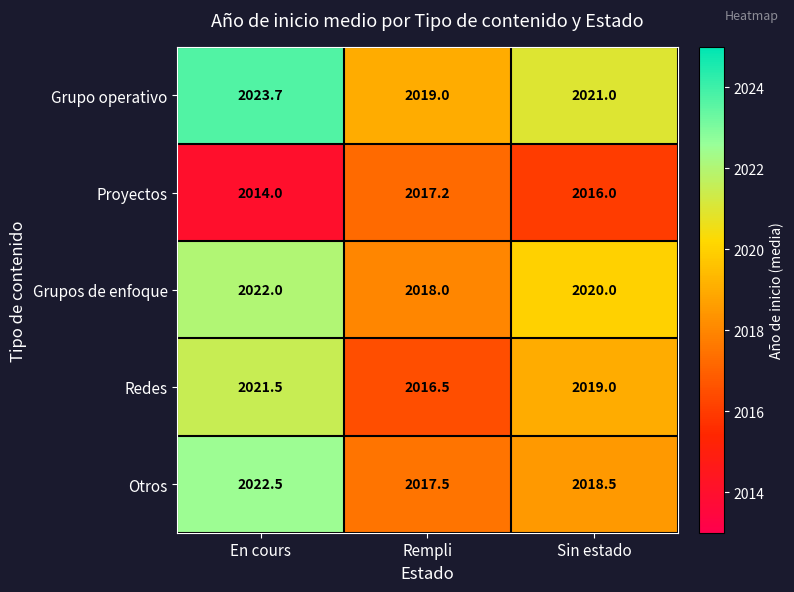

Where is Grupo operativo nearest to the value 2021?

Sin estado